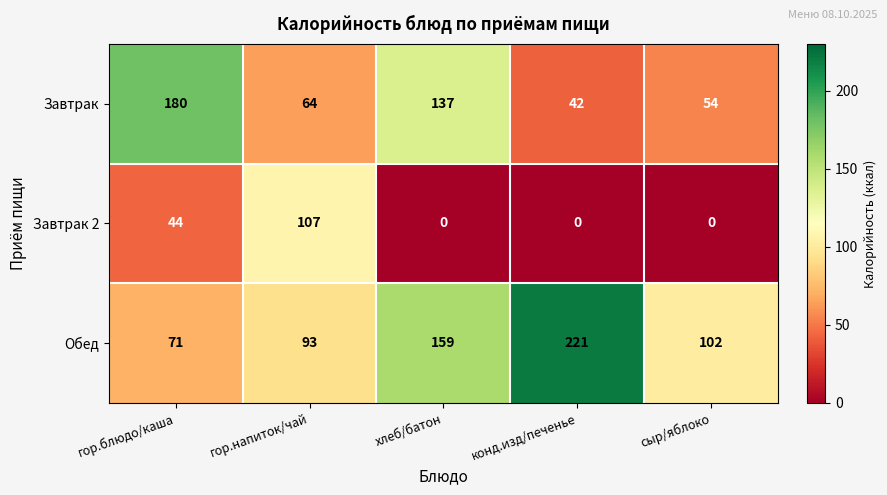

List the series in order of their peak value, highest first.

Обед, Завтрак, Завтрак 2